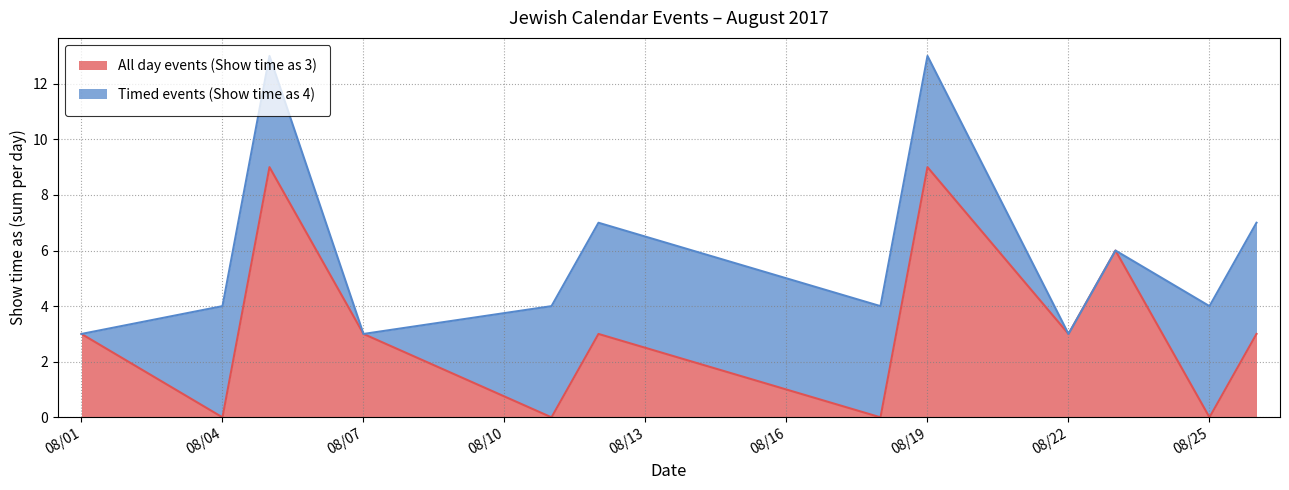

What is the value of the 10th point from the left?

6